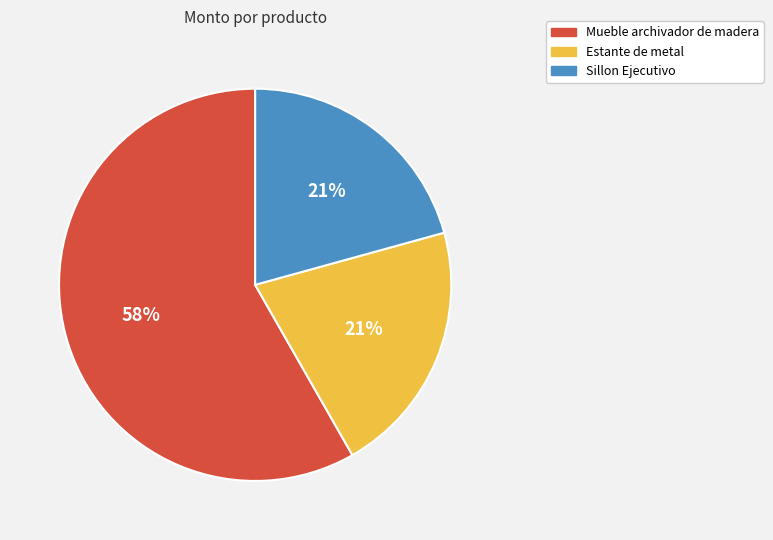

Which has a higher value, Mueble archivador de madera or Estante de metal?

Mueble archivador de madera